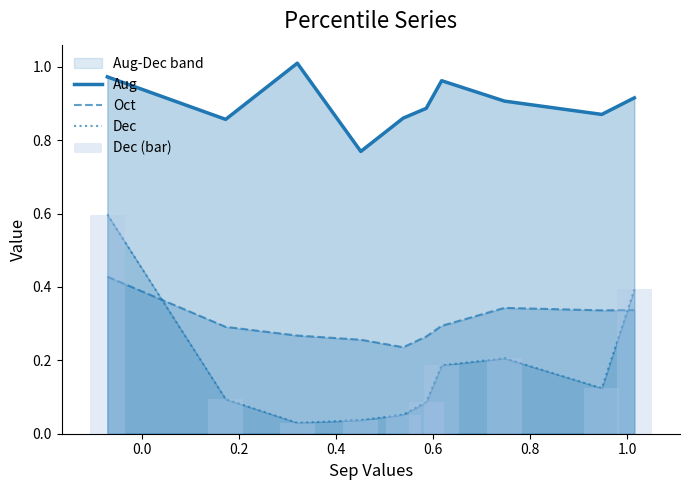

Are the bars grouped side by side (vs. stacked)?

Yes